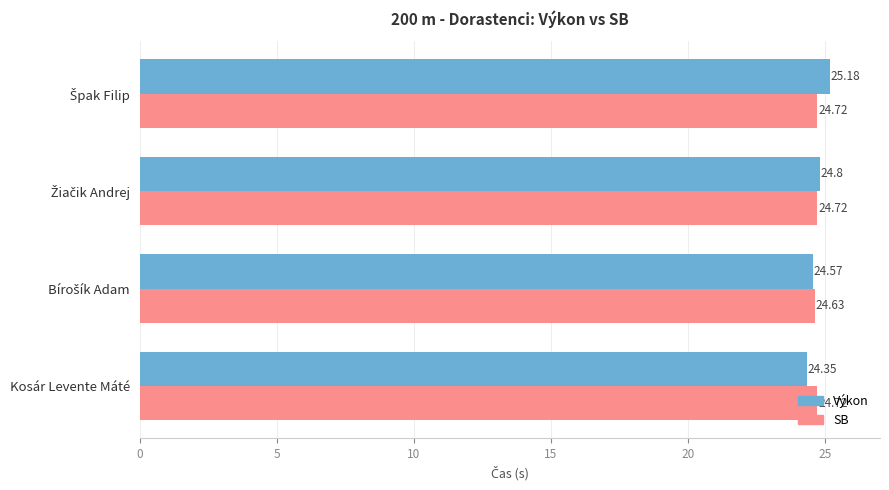

Which series has the largest range (max minus min)?

Výkon